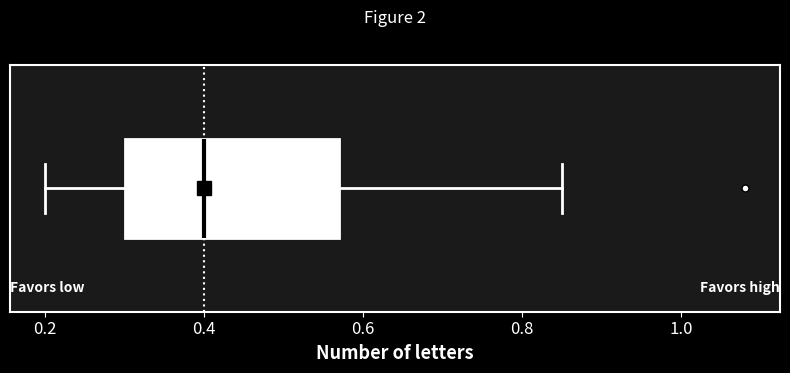

Read this box plot against the x-axis: the position of the median line, the range covered by the box, and the ends of both whiskers. The values are not printed on the chart, so give them approximately, as read against the axis.

median 0.40, box 0.30 to 0.58, whiskers 0.20 to 0.86